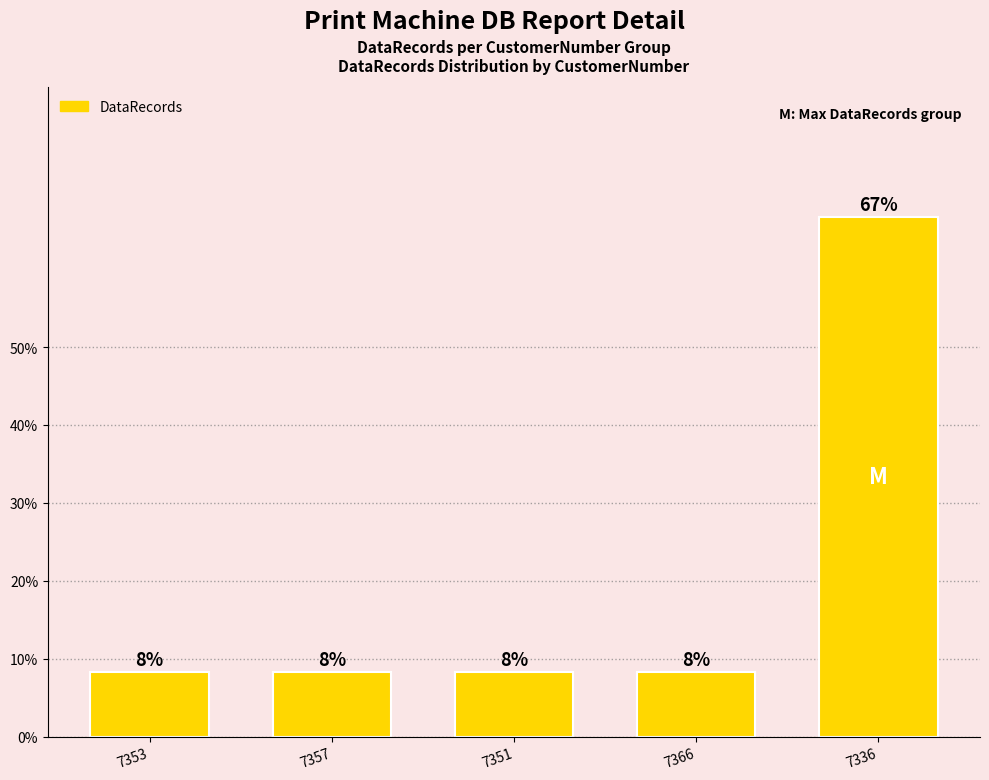

How many bars are there in total?

5